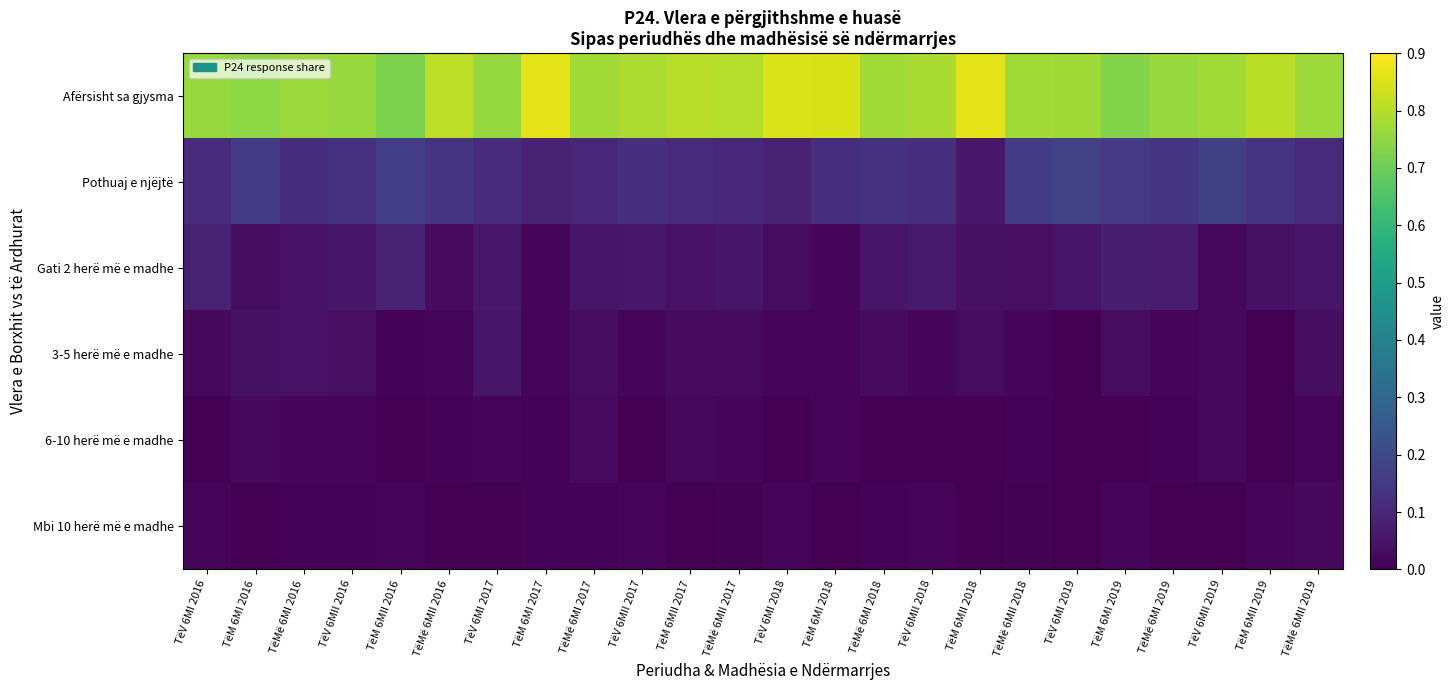

Which has a higher value, TëMë 6MII 2017 or TëV 6MII 2016?

TëMë 6MII 2017